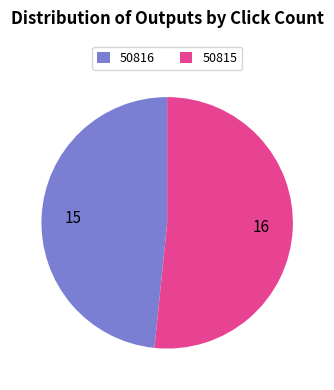

Which category has the biggest portion of the pie?

50815